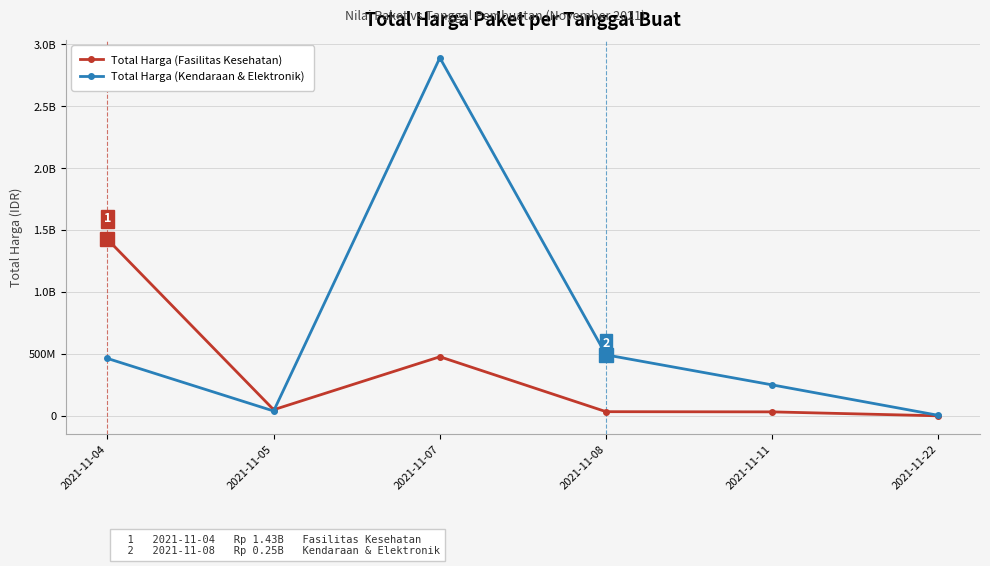

Which series has the largest total across all categories?

Total Harga (Kendaraan & Elektronik)